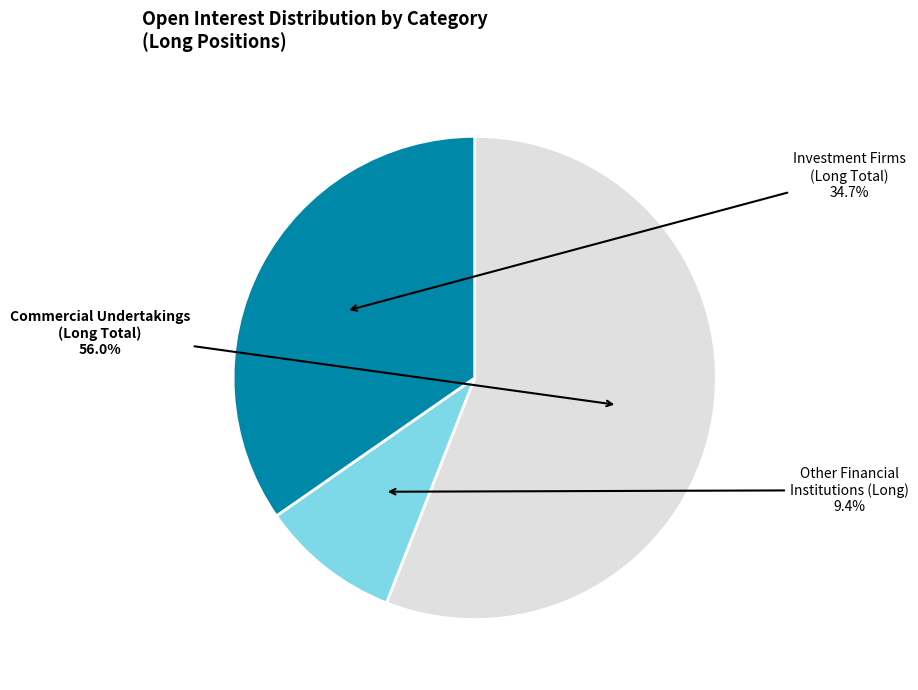

Is there any slice that represents more than half of the pie?

Yes